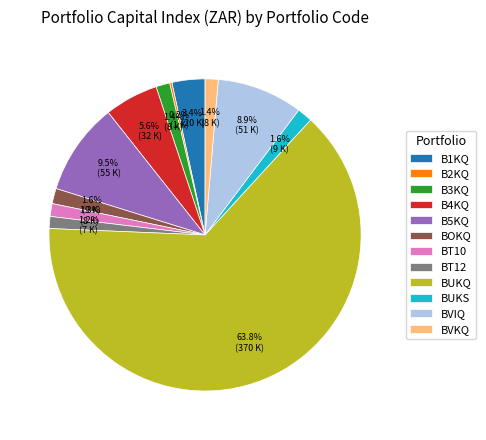

Which slice is the largest?

BUKQ